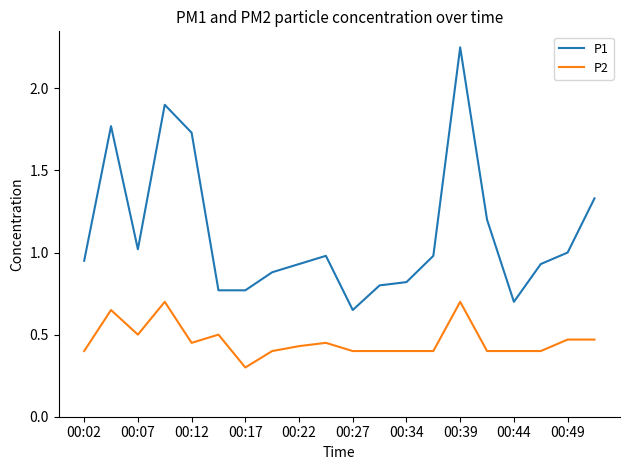

True or false: P2 and P1 cross at least once.

False